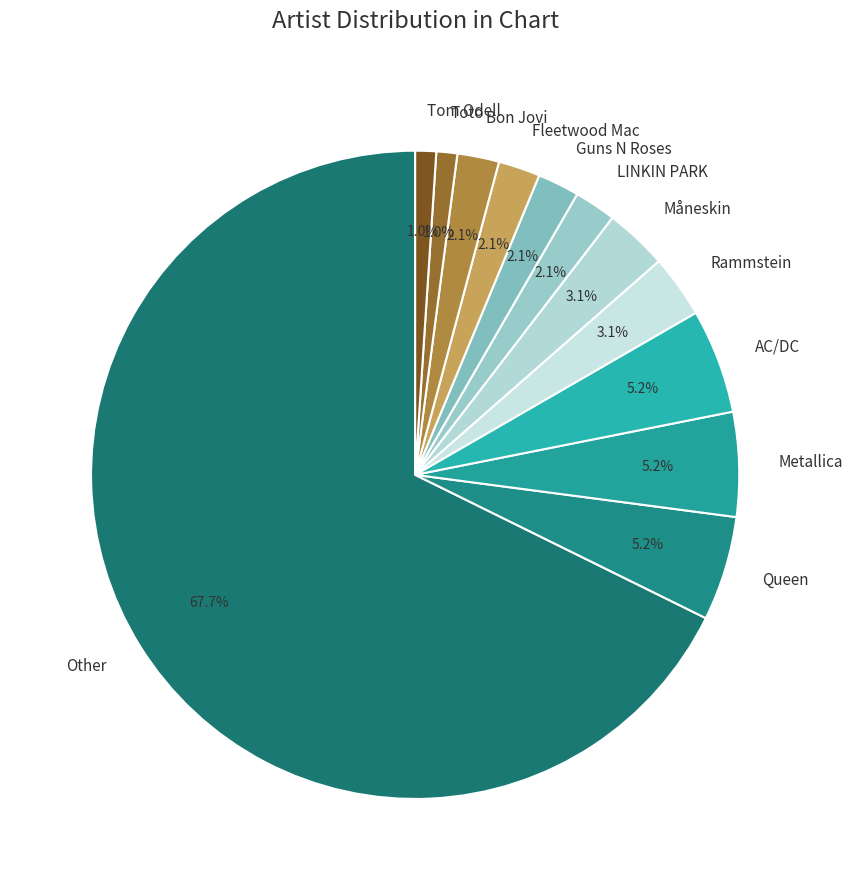

What percentage is NOT represented by Fleetwood Mac?

97.9%